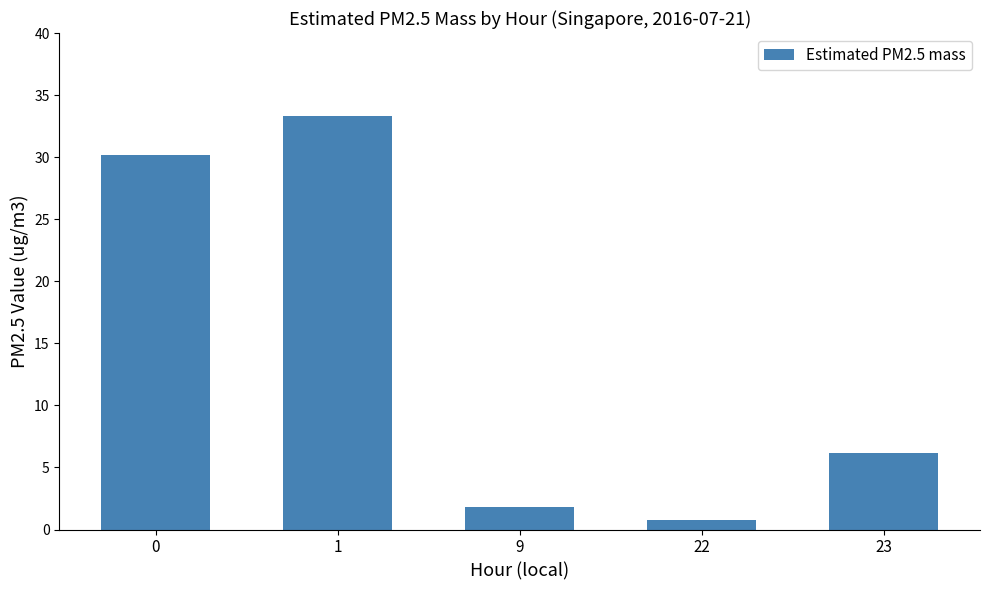

How many bars are there in total?

5